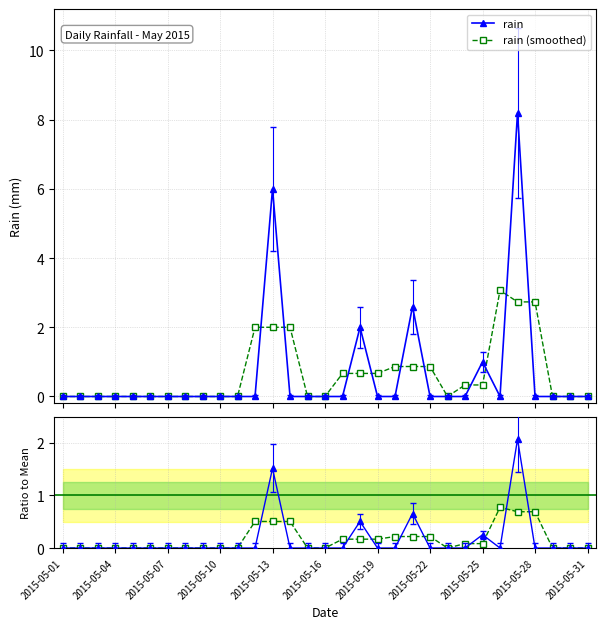

After their last crossing, which series has the higher values: ratio (smoothed) or ratio (rain)?

ratio (smoothed)